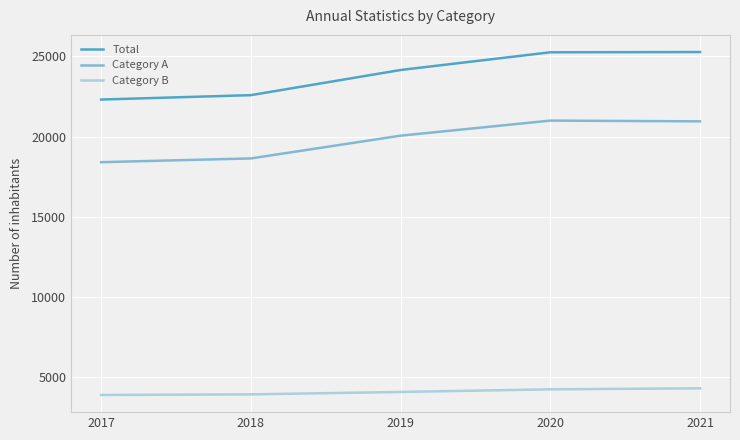

What are all the series names shown in the legend?

Total, Category A, Category B